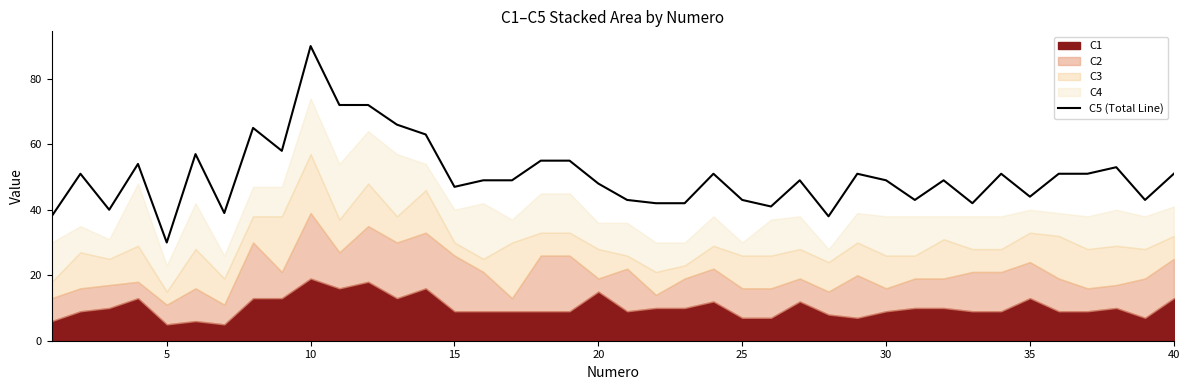

What is the difference between the maximum and minimum values?

60